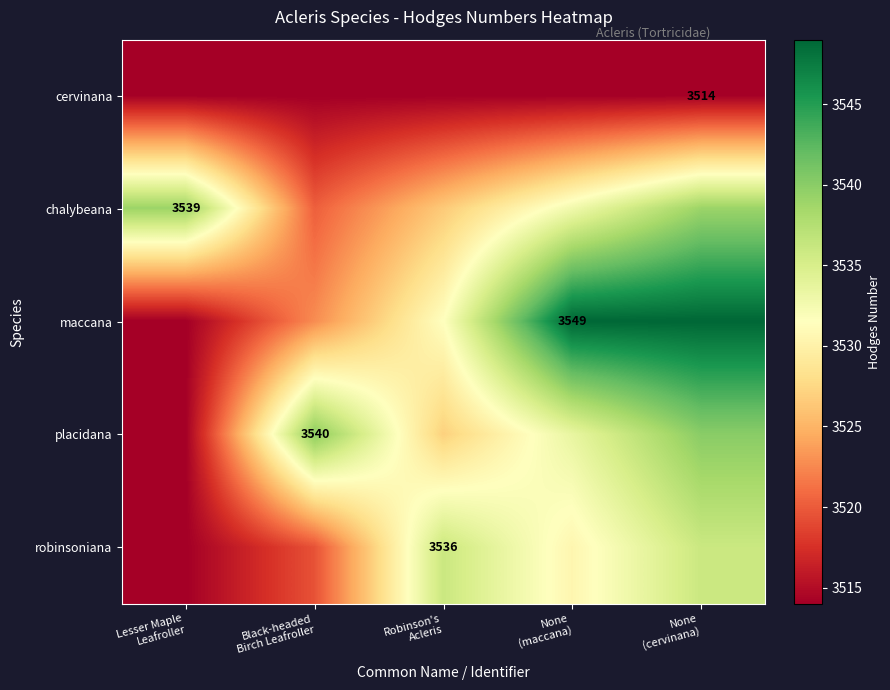

Is it true that chalybeana equals 5870.0 at Robinson's Acleris?

False